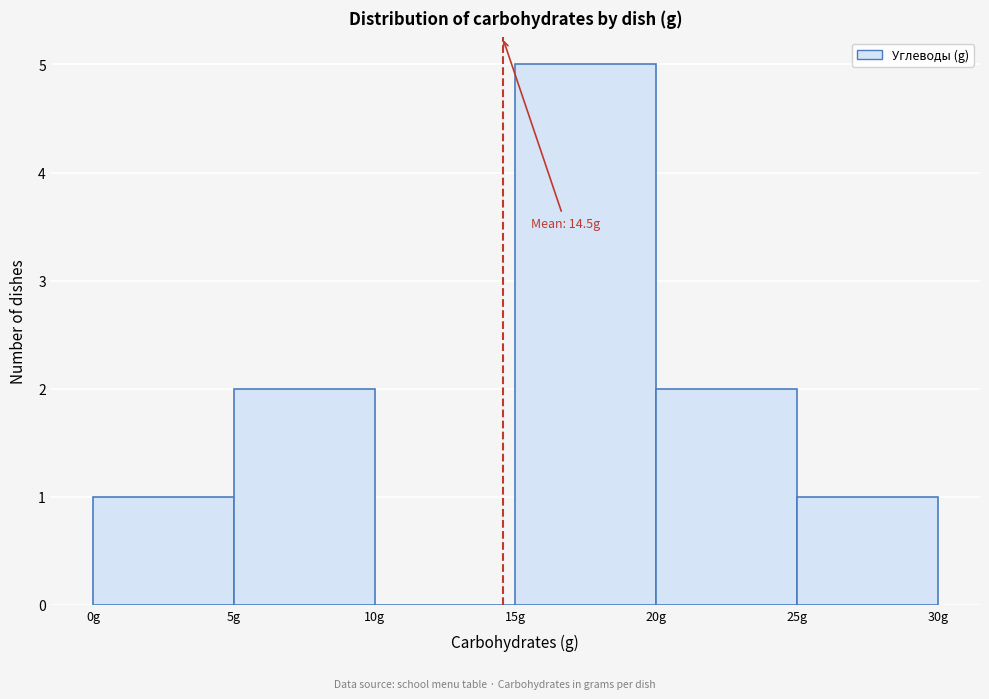

Which range on the x-axis has the tallest bar?

15 to 20